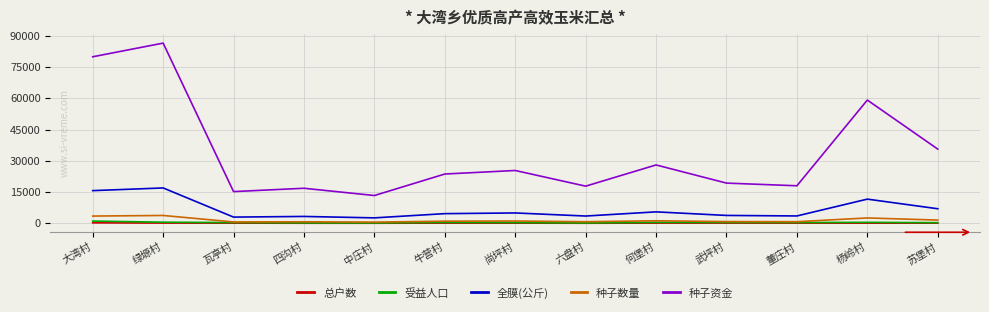

The value of 种子资金 at 大湾村 is 79899.1. True or false?

True